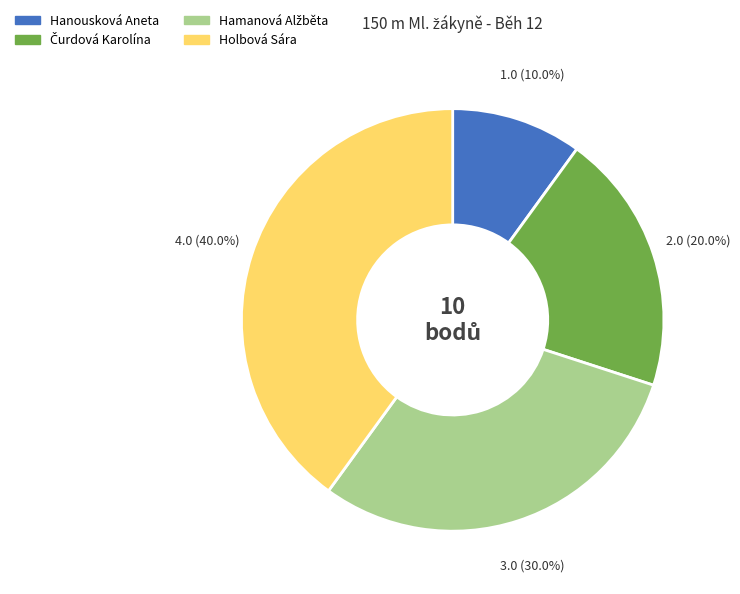

Between Holbová Sára and Hanousková Aneta, which is larger?

Holbová Sára